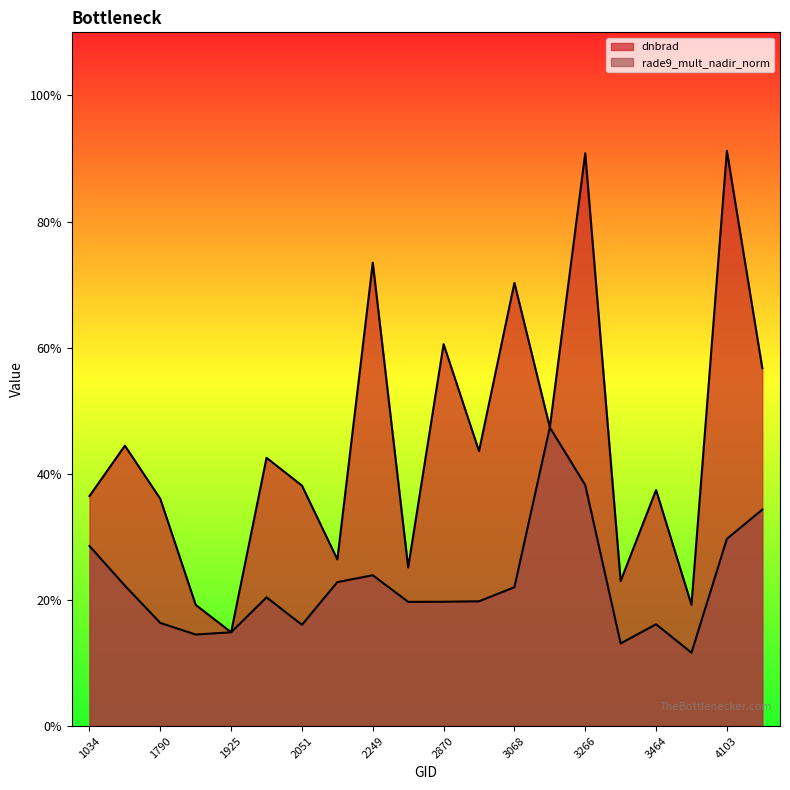

List the labels in order of dnbrad value, largest first.

4103, 3266, 2249, 3068, 2870, 4157, 3185, 1115, 3050, 1988, 2051, 3464, 1034, 1790, 2123, 2348, 3410, 3500, 1889, 1925